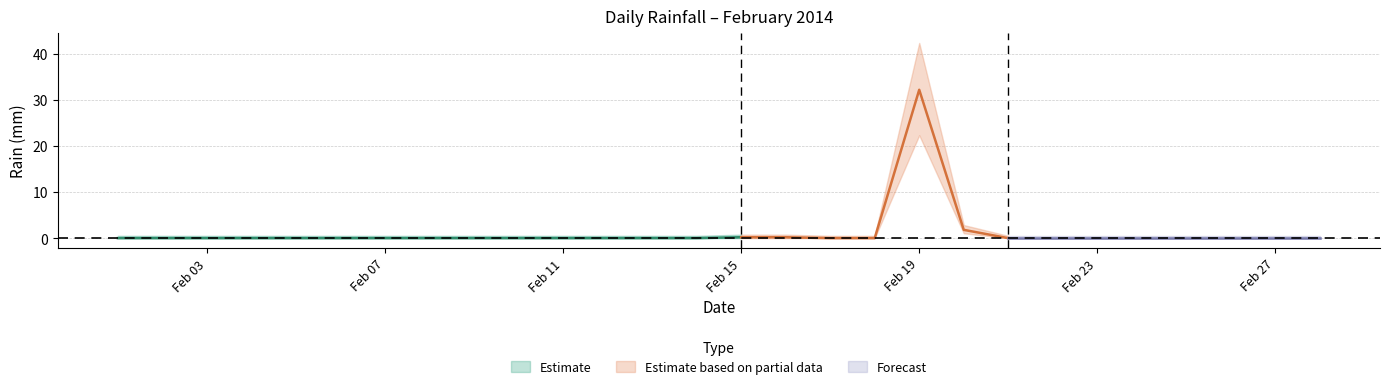

At which category does the chart reach its minimum across all series?

2014-02-01